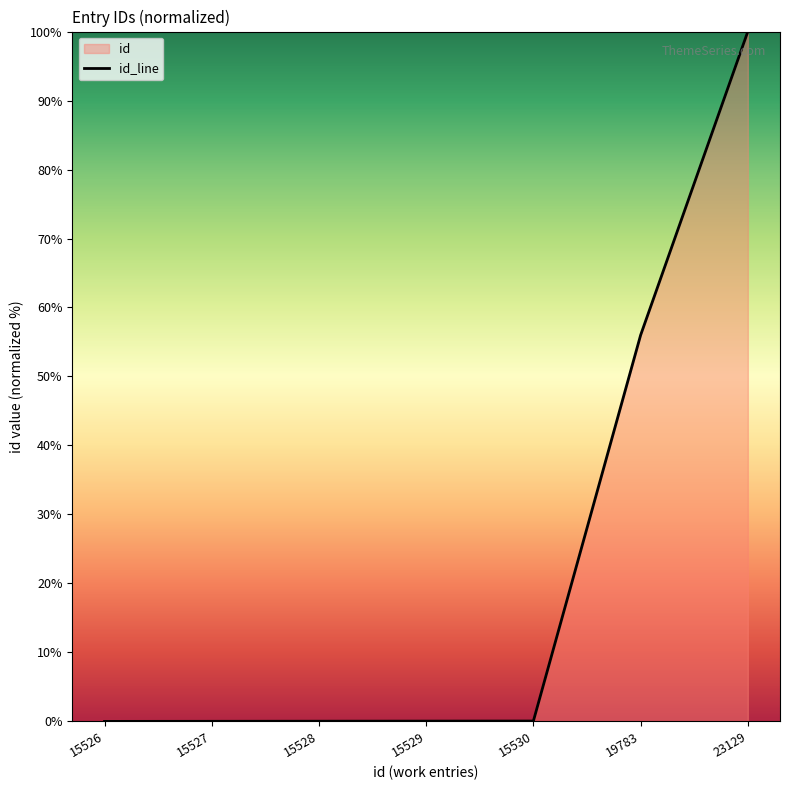

The value at 15530 is 0.0. True or false?

False